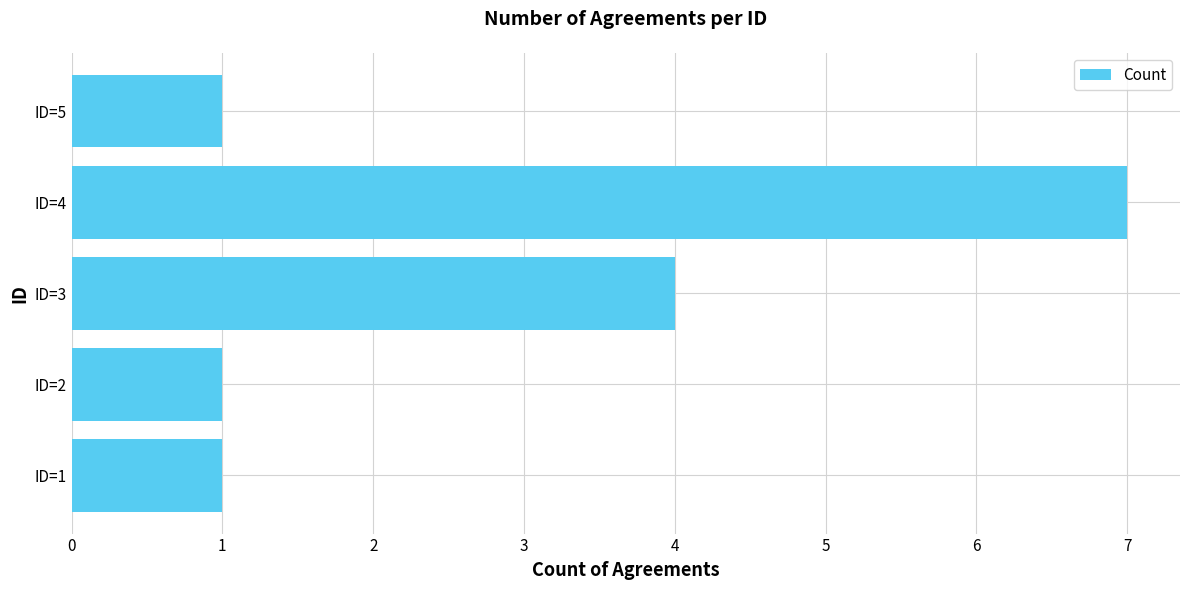

What is the maximum value shown in the chart?

7